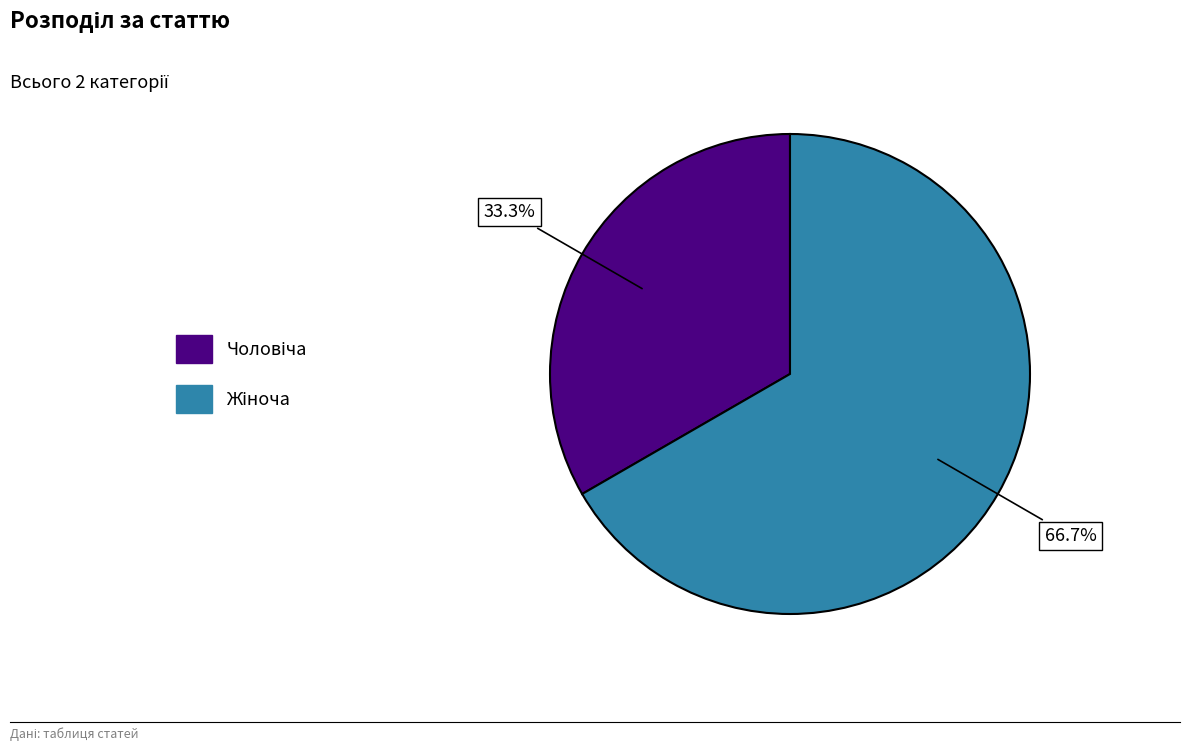

Is there any slice that represents more than half of the pie?

Yes